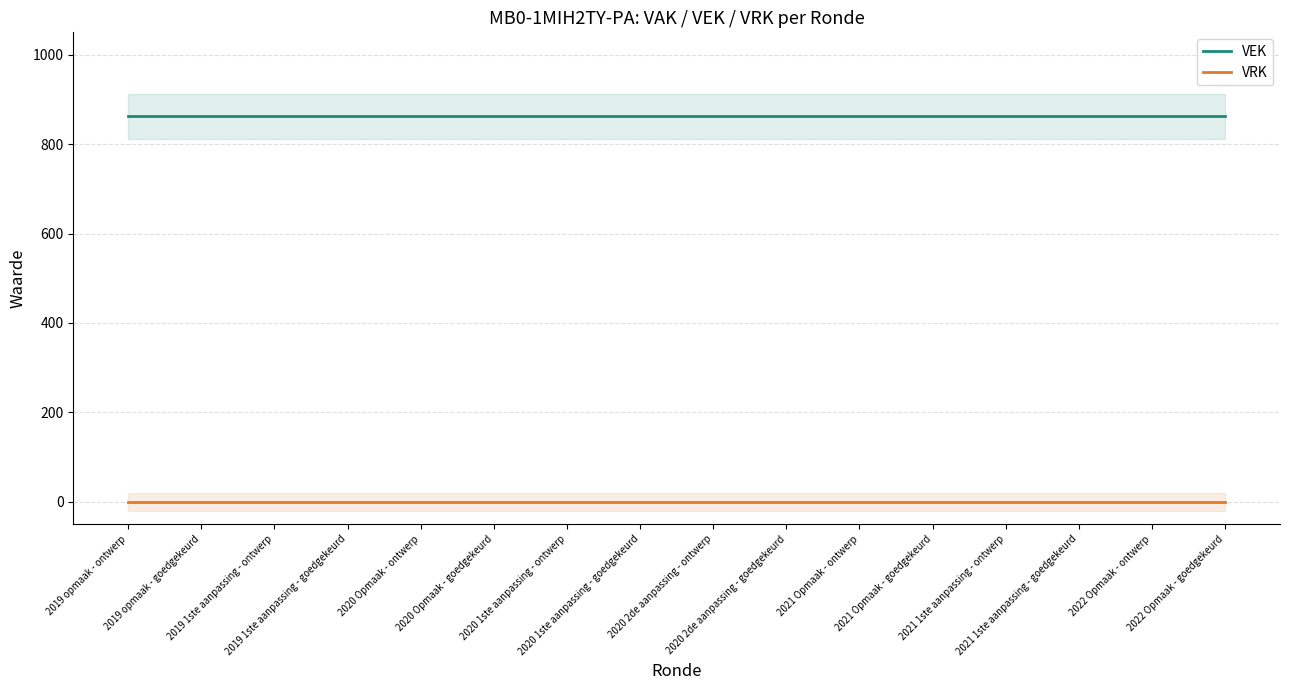

At which label is VRK closest to 0?

2019 opmaak - ontwerp